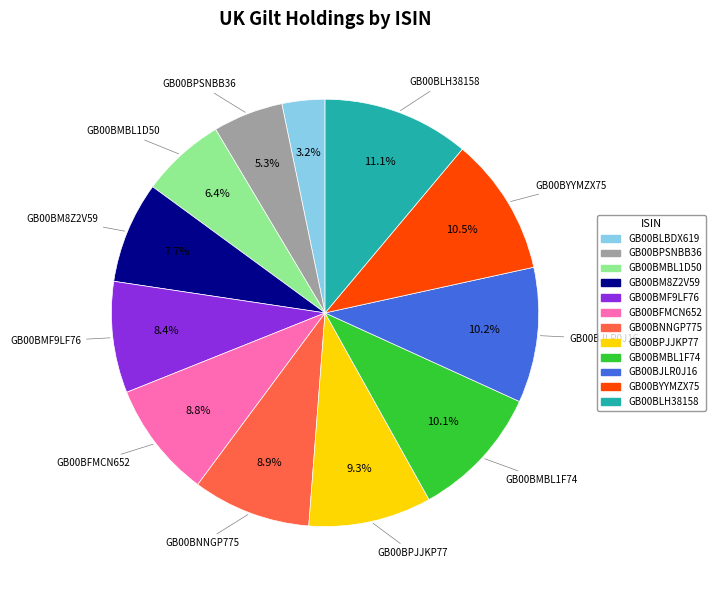

What percentage is the GB00BPSNBB36 slice, to the nearest percent?

5%